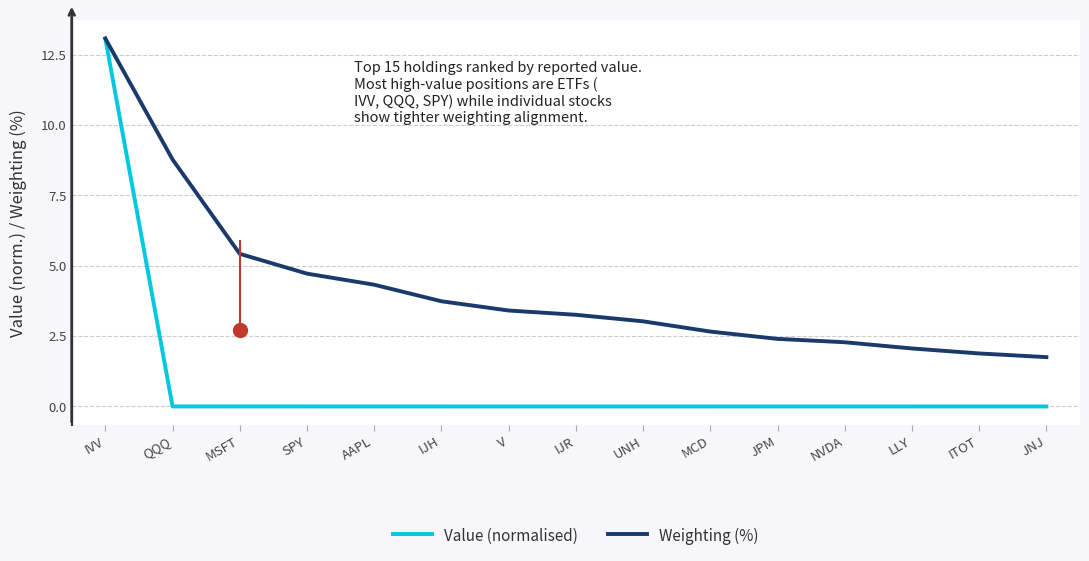

Rank the series at JPM from highest to lowest value.

Weighting (%), Value (normalised)